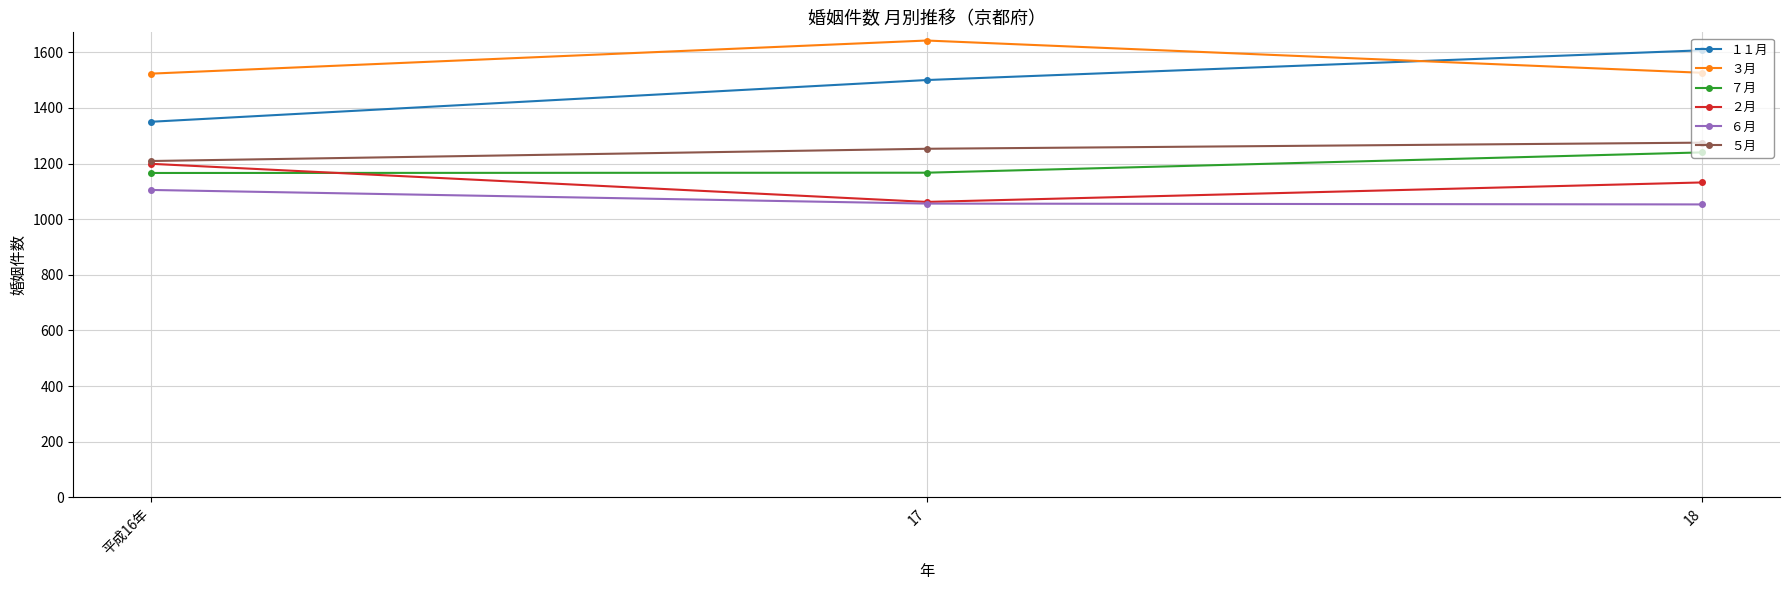

What is the label of the 3rd point from the left?

18